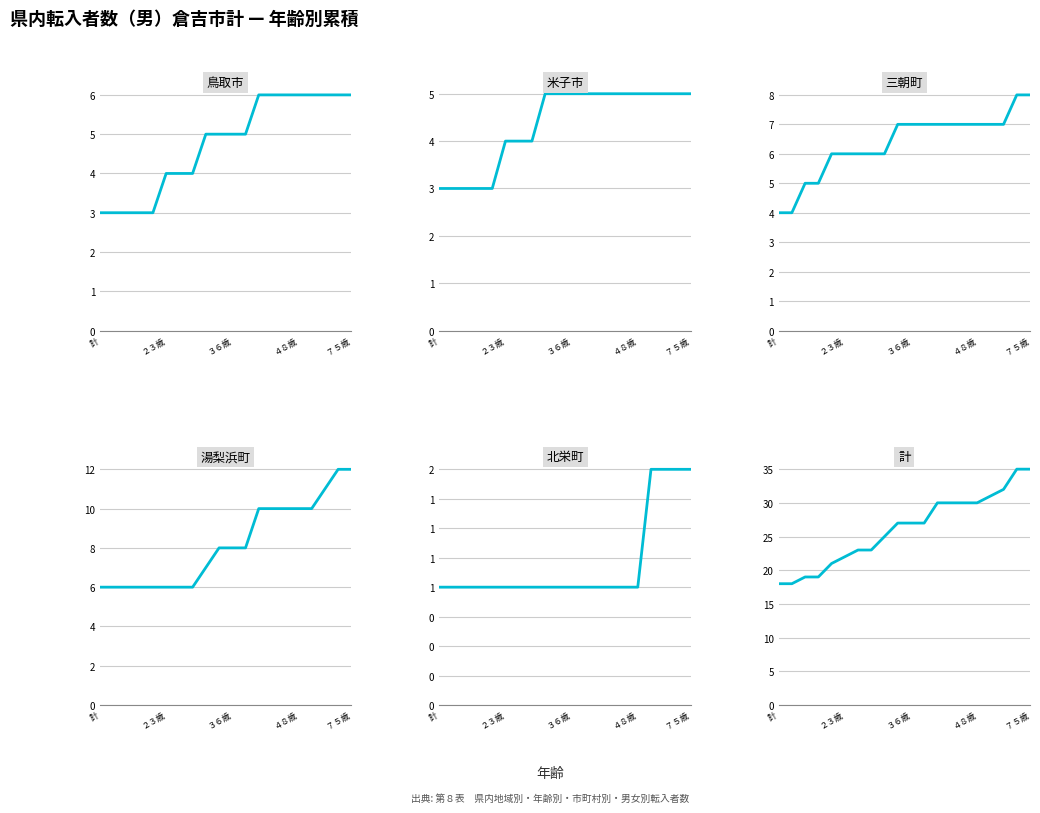

Which has a higher value, 7 or 6?

7